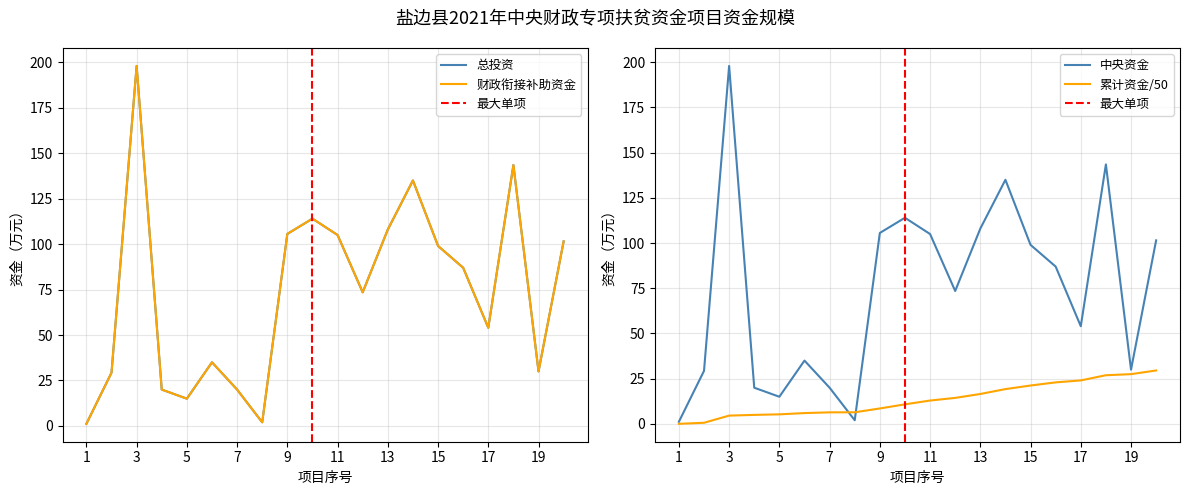

At which category does the chart reach its peak across all series?

3